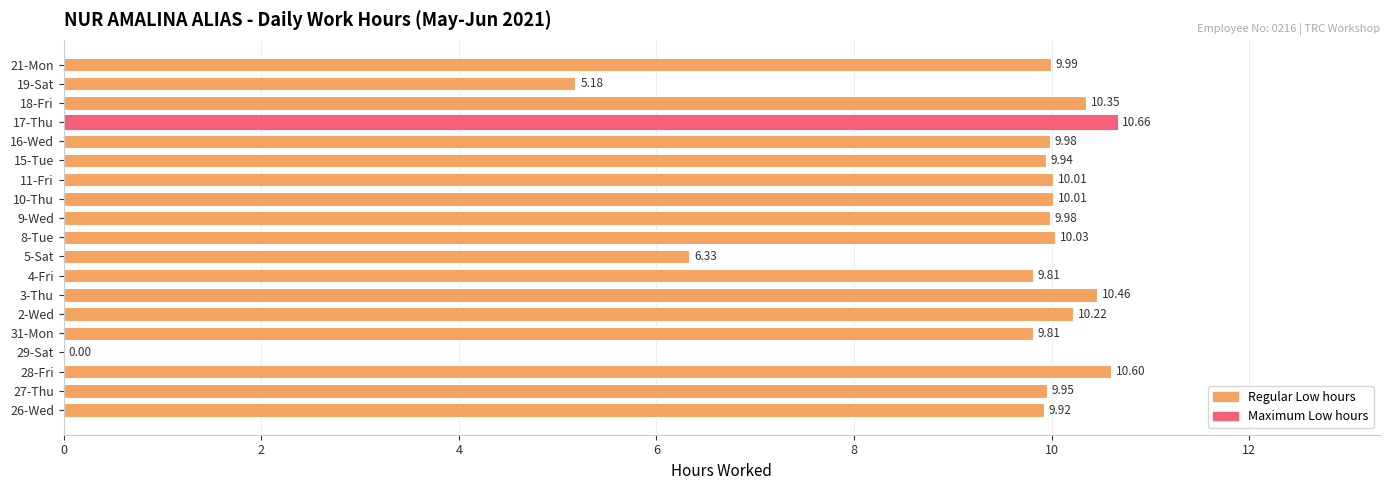

Approximately how many times larger is the value at 4-Fri compared to 8-Tue?

1.0